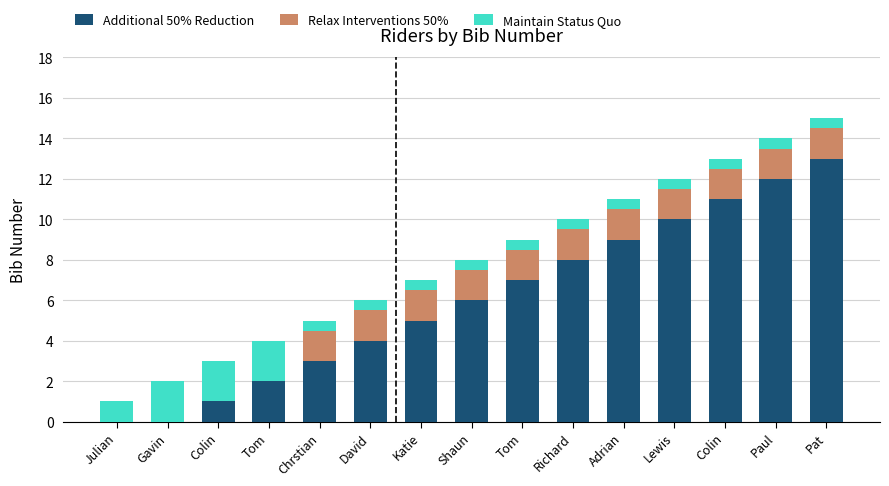

What are all the series names shown in the legend?

Additional 50% Reduction, Relax Interventions 50%, Maintain Status Quo